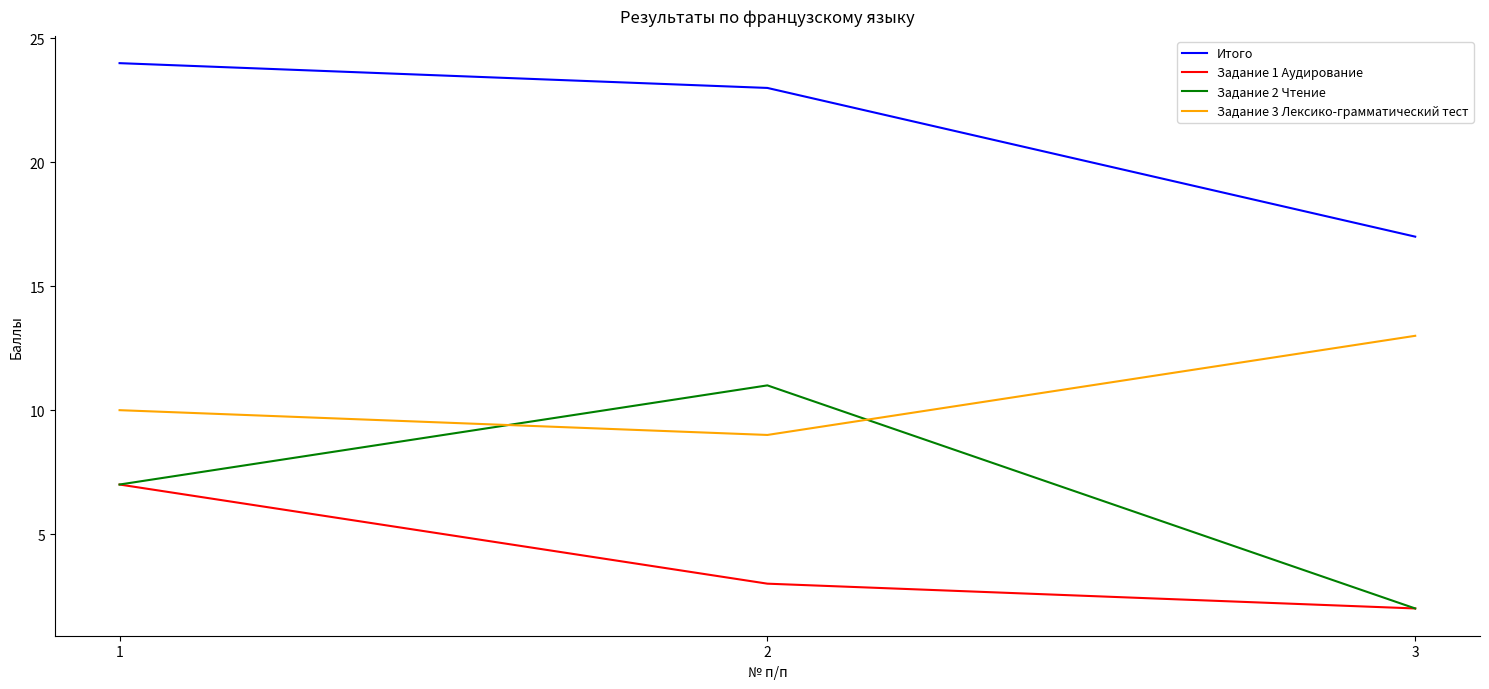

At which label does Задание 1 Аудирование first exceed 3?

1